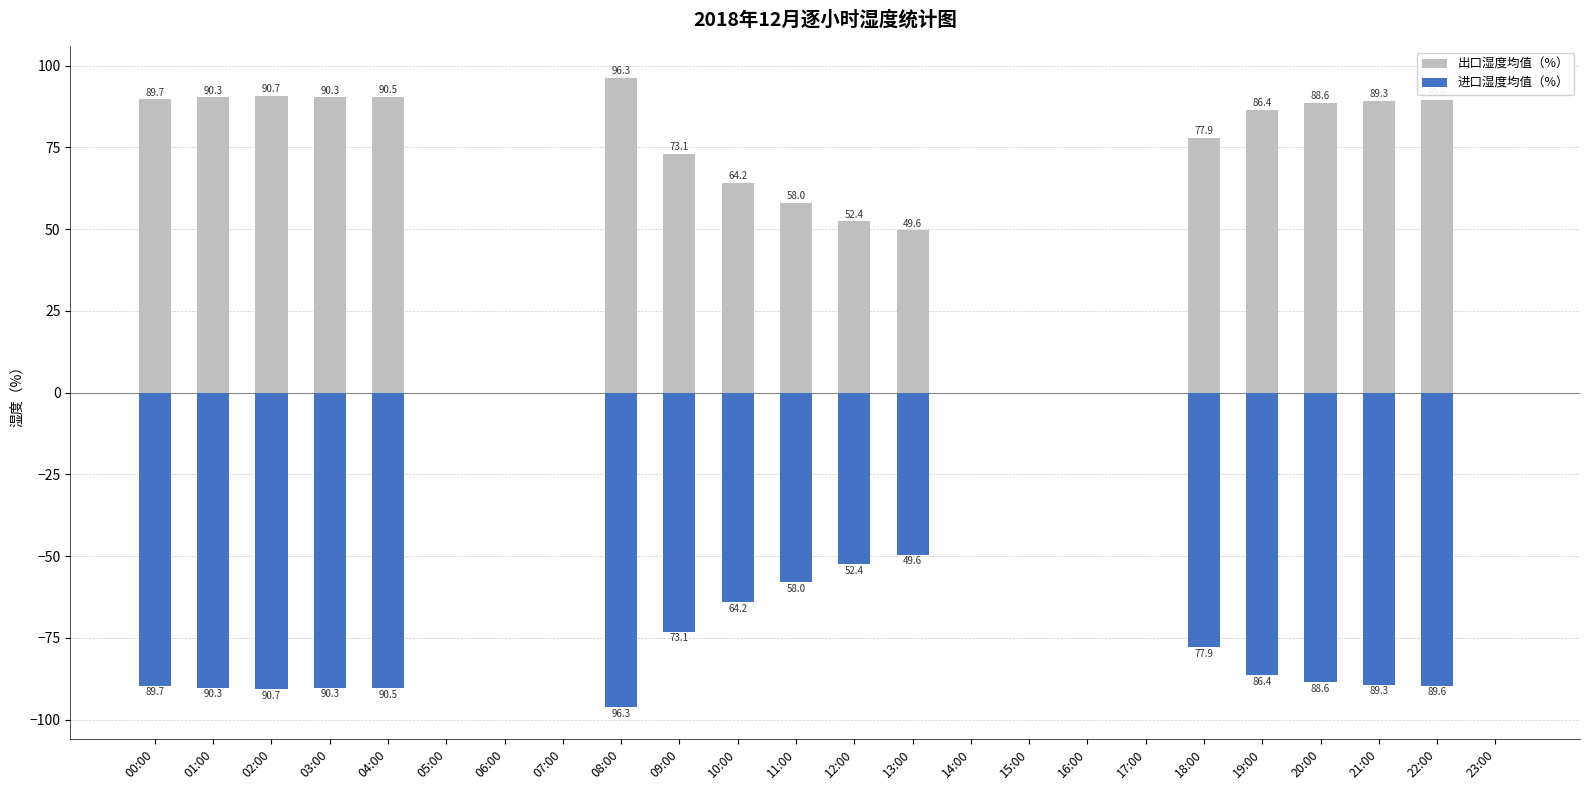

What is the highest value of the 出口湿度均值（%） series?

96.3